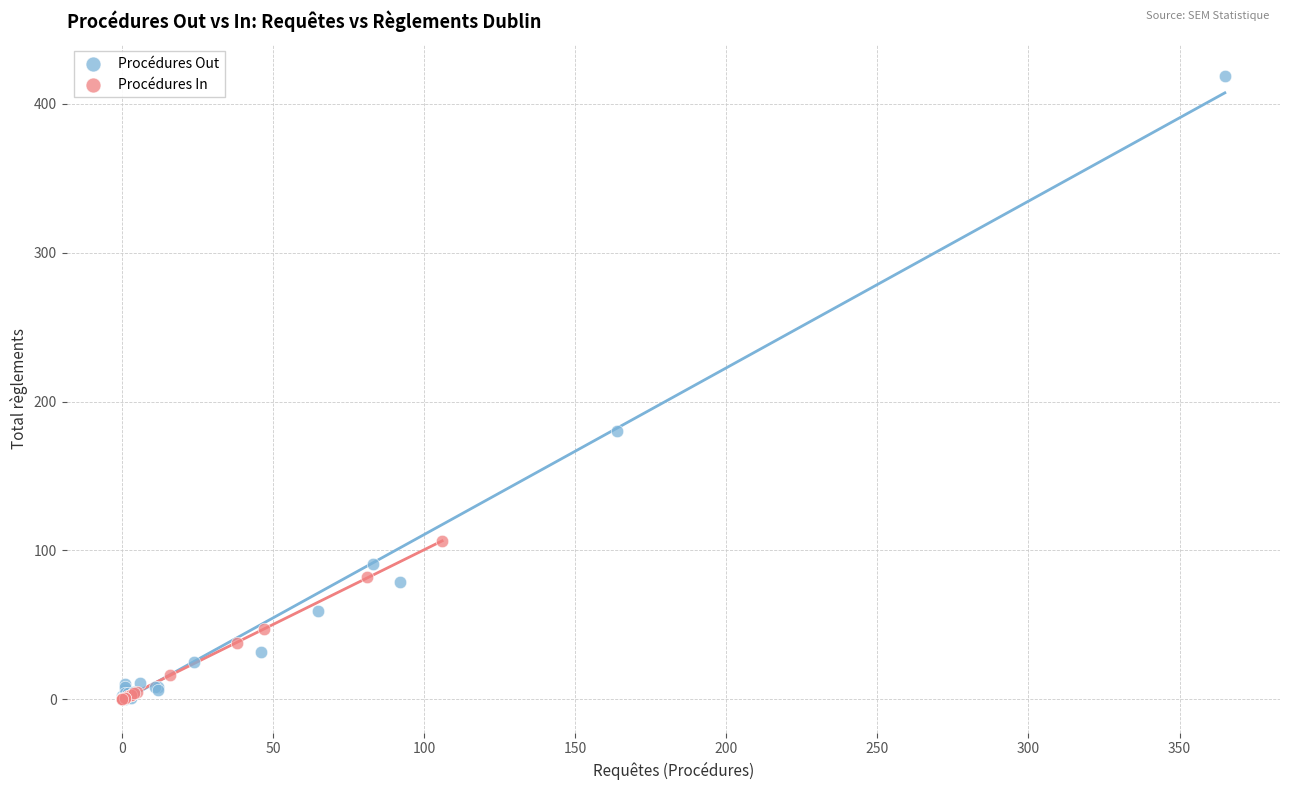

Which series contains the highest Y value?

Procédures Out